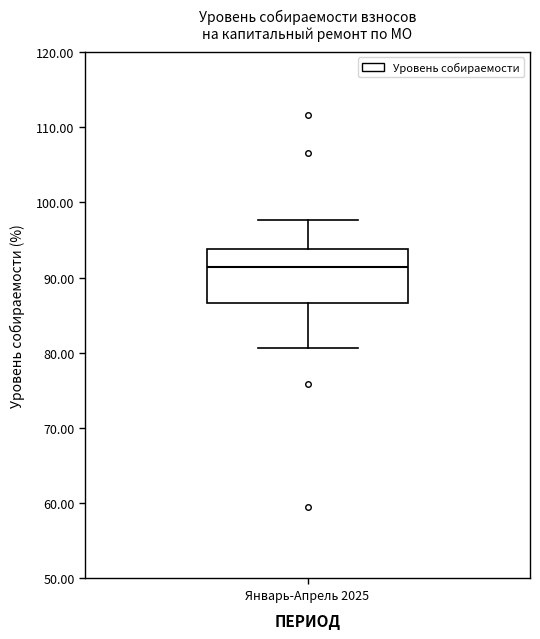

Where is the upper edge of the box for Январь-Апрель 2025 on the y-axis? The values are not printed on the chart, so give them approximately, as read against the axis.

94